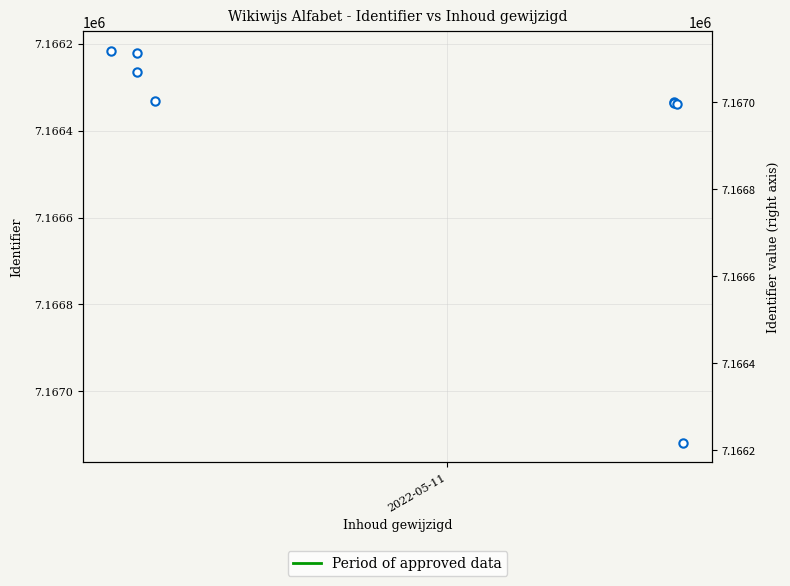

What is the average value?

7166396